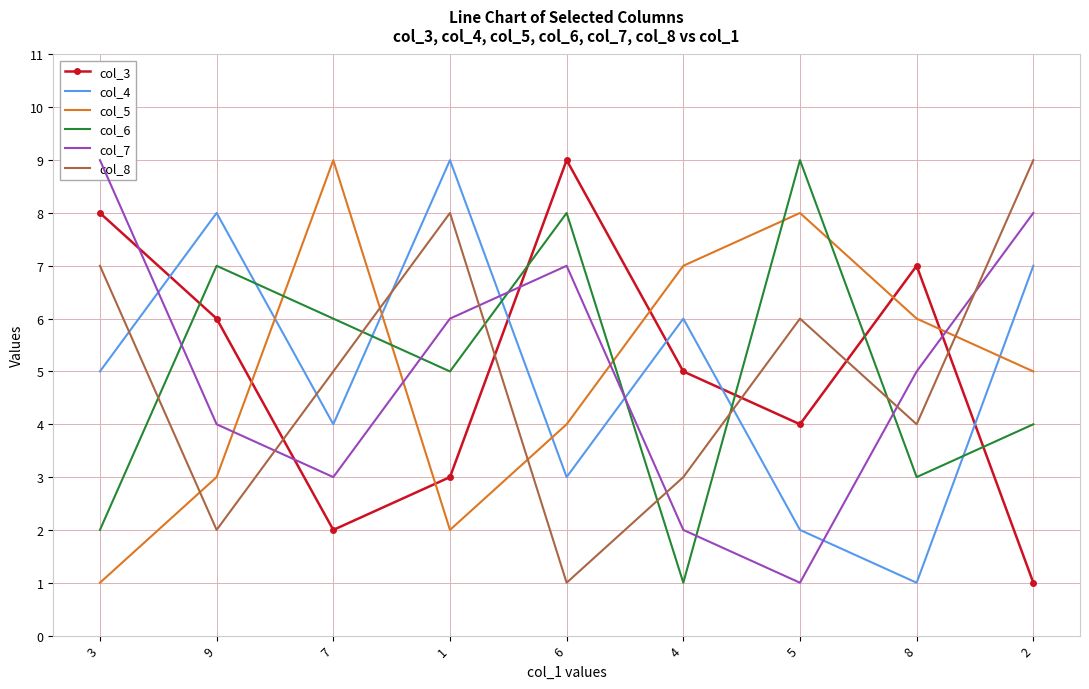

Is it true that col_5 equals 6 at 8?

True